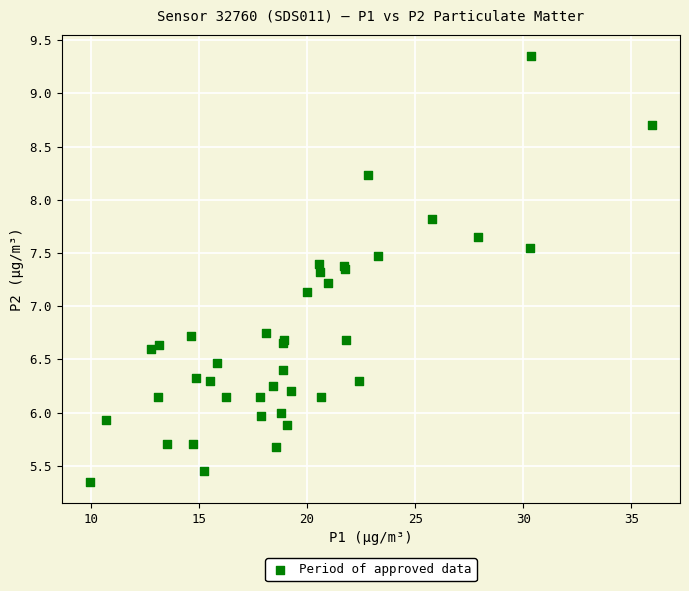

What Y value in the scatter plot is closest to 7?

7.1